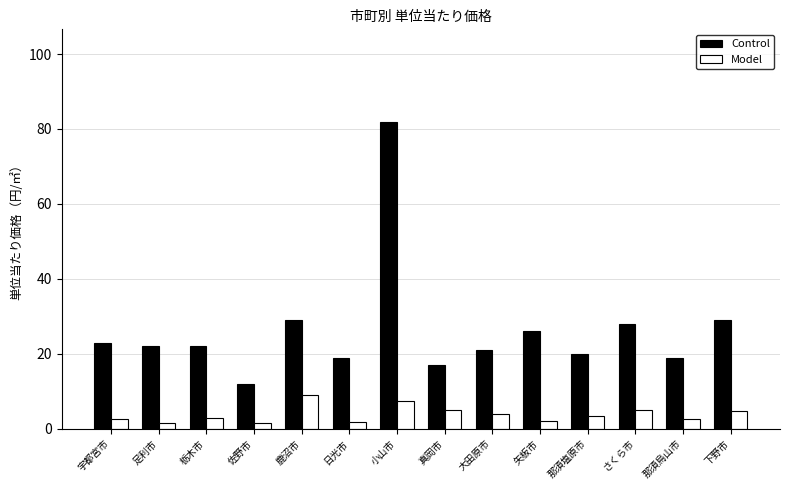

True or false: Control has a value of 8.2 at 真岡市.

False